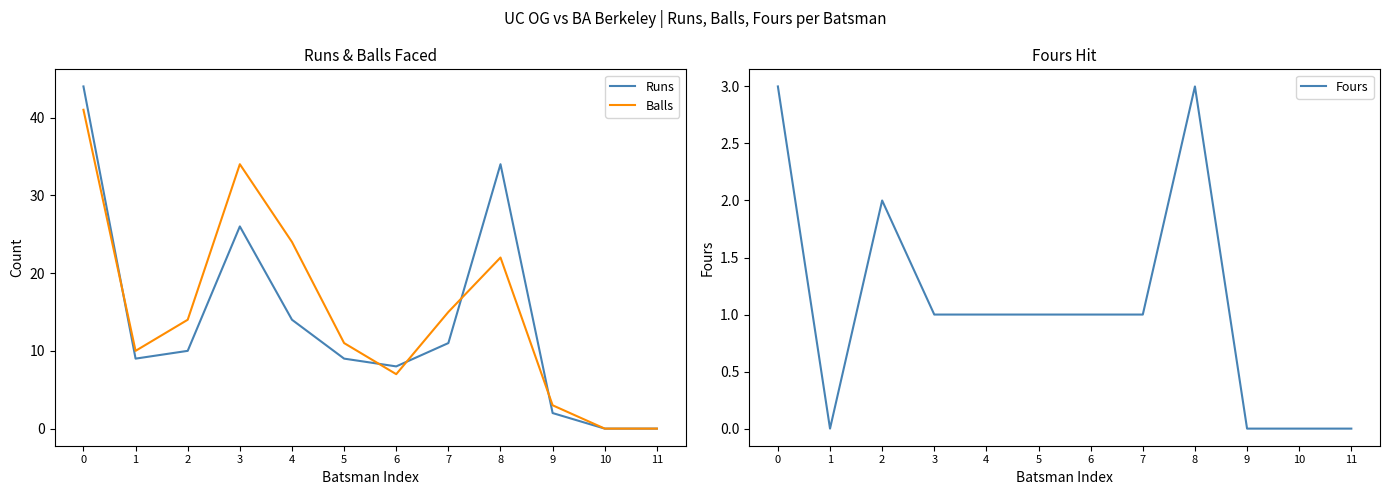

Reading left to right, list all the values displayed in this chart.

Runs: 44	9	10	26	14	9	8	11	34	2	0	0
Balls: 41	10	14	34	24	11	7	15	22	3	0	0
Fours: 3	0	2	1	1	1	1	1	3	0	0	0